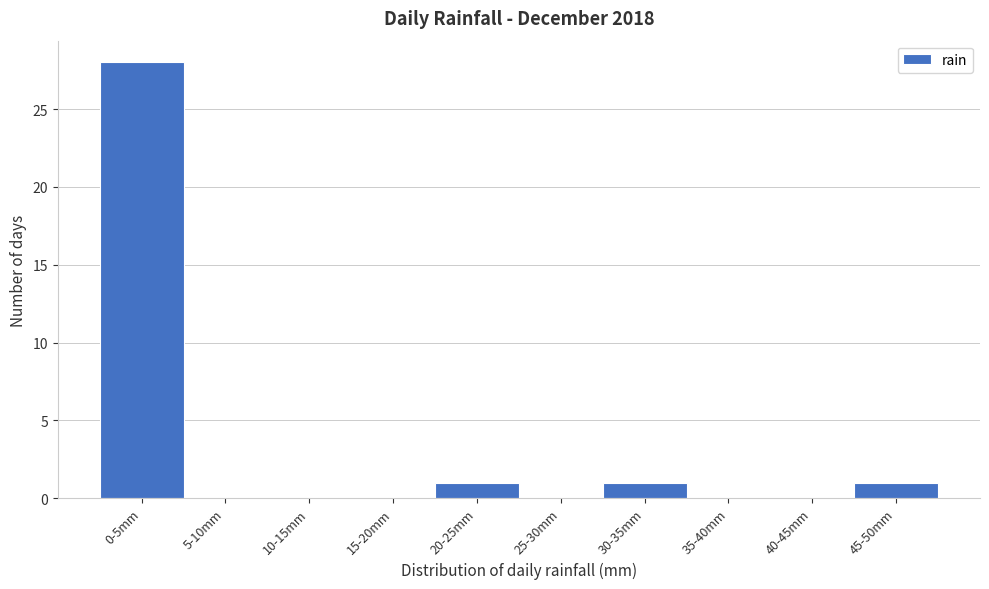

Reading left to right, list all the values displayed in this chart.

0-5mm=28	5-10mm=0	10-15mm=0	15-20mm=0	20-25mm=1	25-30mm=0	30-35mm=1	35-40mm=0	40-45mm=0	45-50mm=1